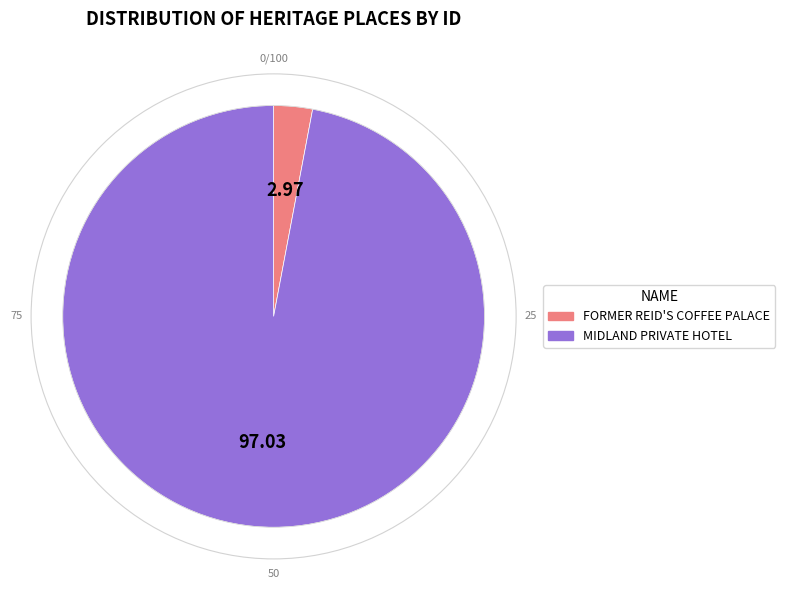

Rank the categories by value from highest to lowest.

MIDLAND PRIVATE HOTEL, FORMER REID'S COFFEE PALACE